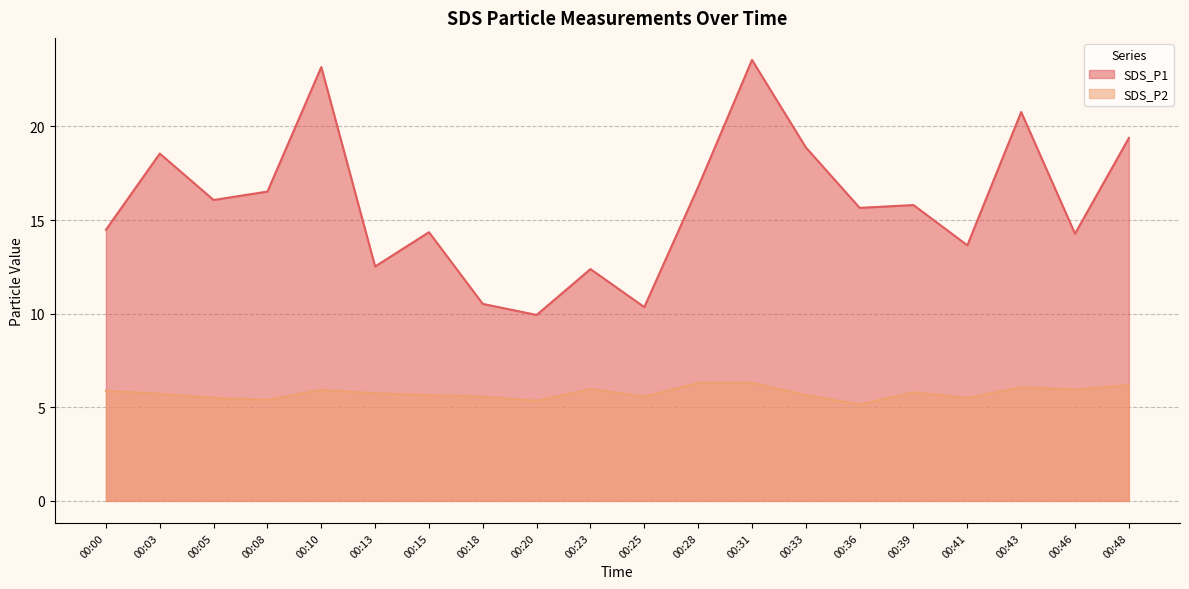

How many lines are shown in the chart?

2